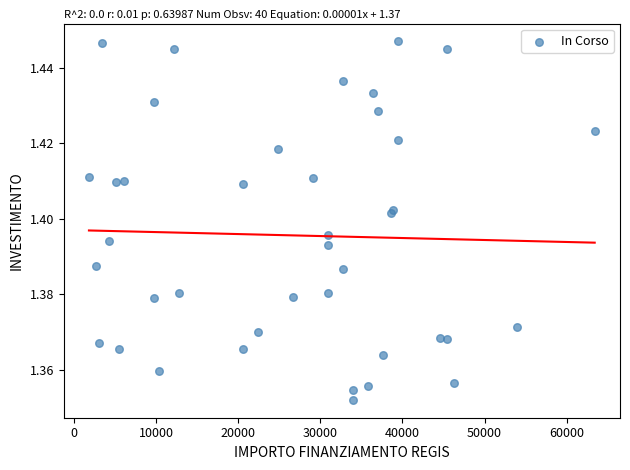

How many data points are displayed?

40